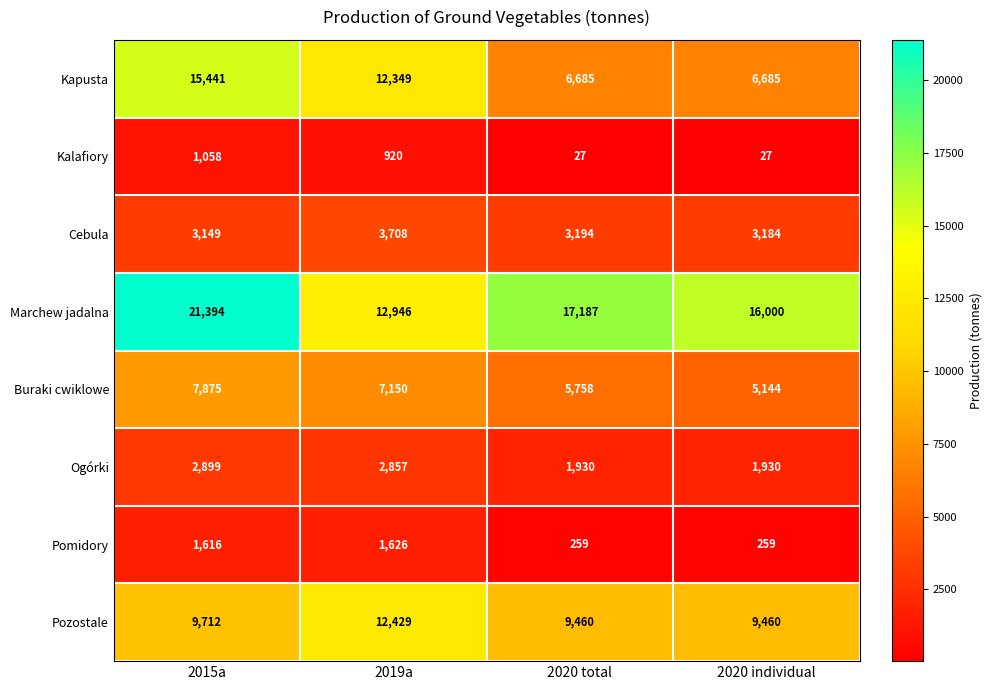

Read the Pomidory value at 2015a.

1616